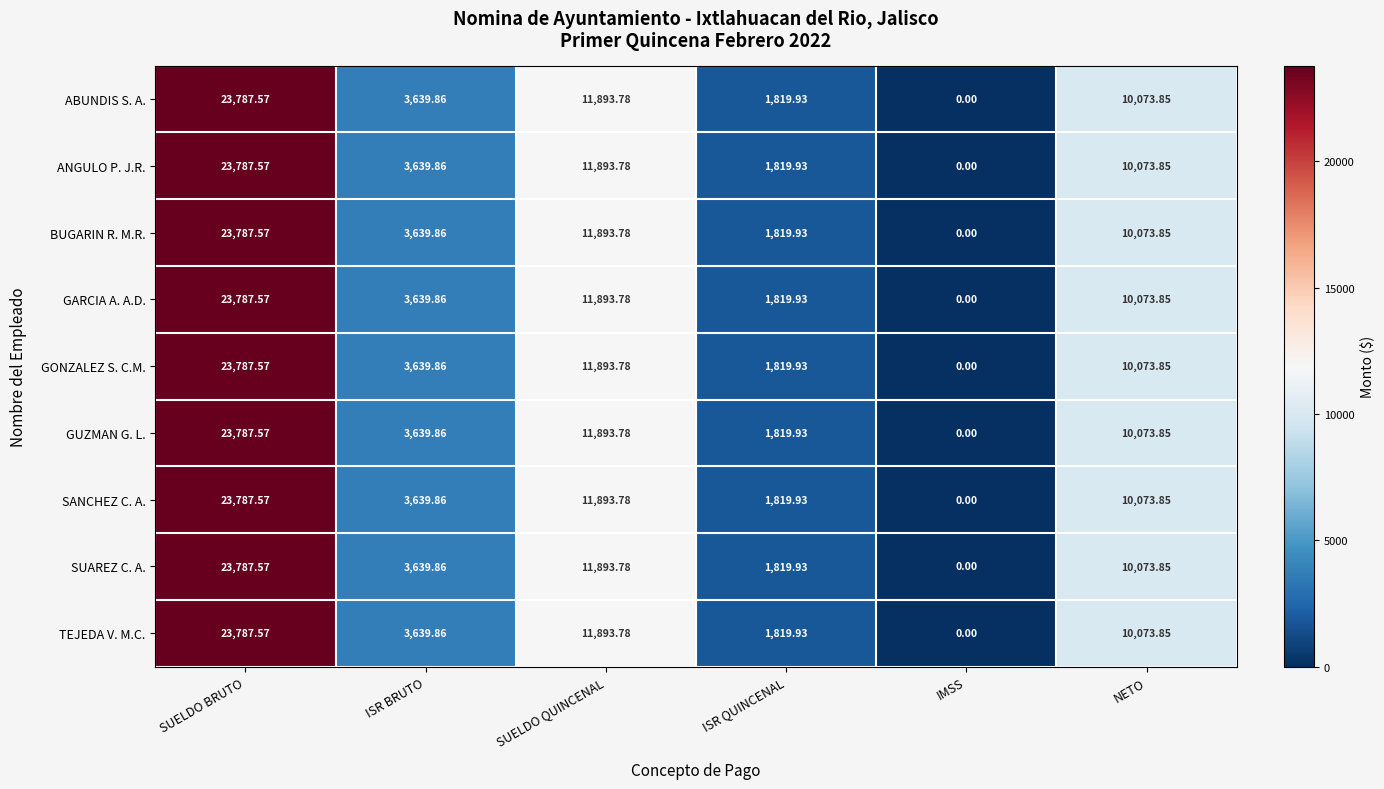

At how many categories does at least one series exceed 12284?

1